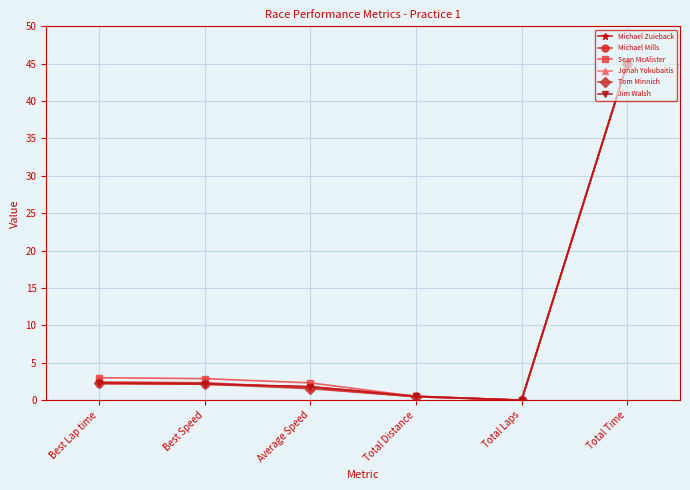

What is the average value of the Sean McAlister series?

9.0